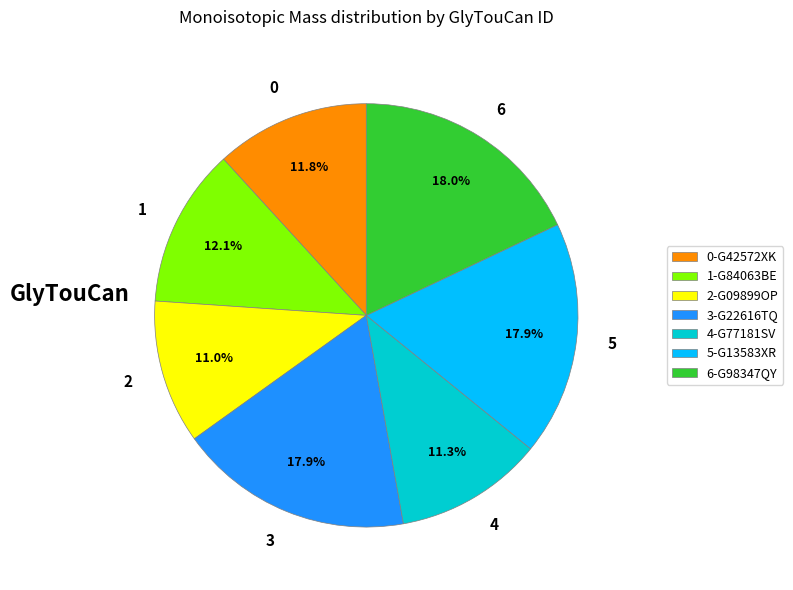

Is there a majority slice in this chart?

No